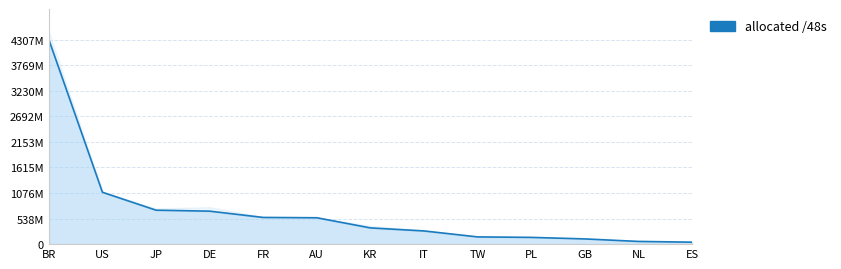

Rank the categories by value from lowest to highest.

ES, NL, GB, PL, TW, IT, KR, AU, FR, DE, JP, US, BR